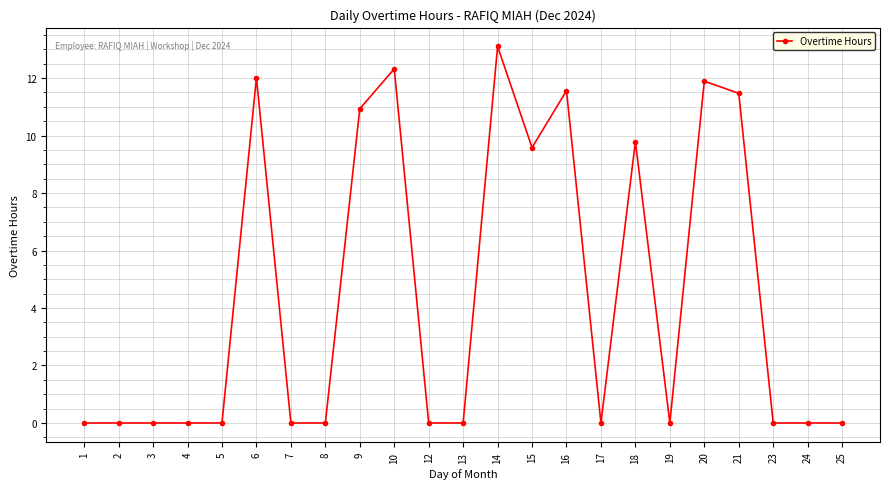

Reading right to left, list all the values displayed in this chart.

25=0.0	24=0.0	23=0.0	21=11.5	20=11.9	19=0.0	18=9.8	17=0.0	16=11.6	15=9.6	14=13.1	13=0.0	12=0.0	10=12.3	9=10.9	8=0.0	7=0.0	6=12.0	5=0.0	4=0.0	3=0.0	2=0.0	1=0.0